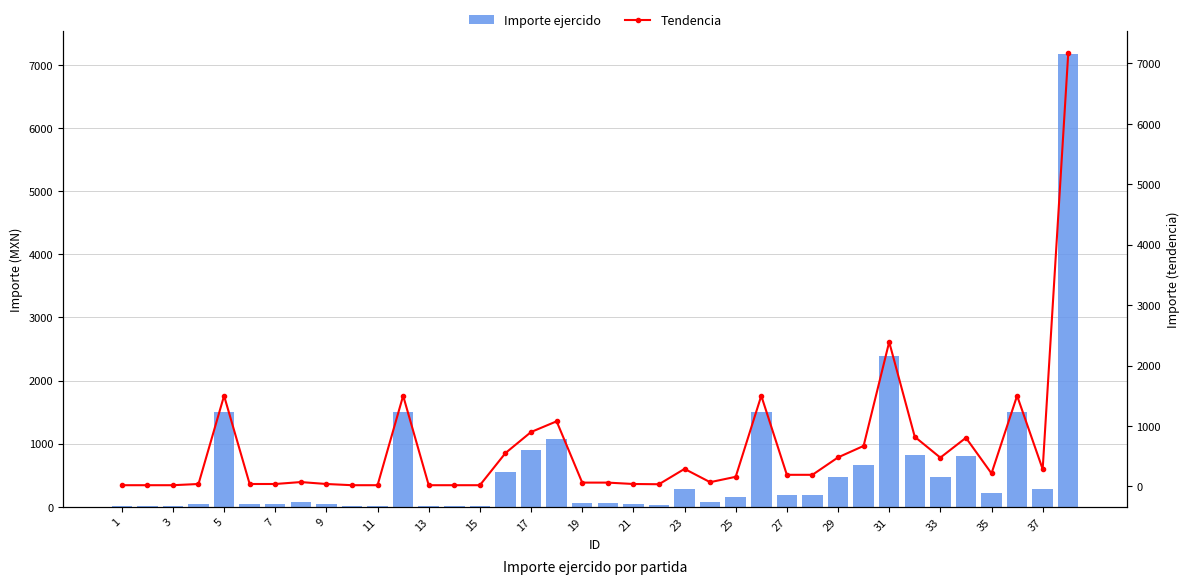

What is the highest value of the Importe ejercido series?

7170.0